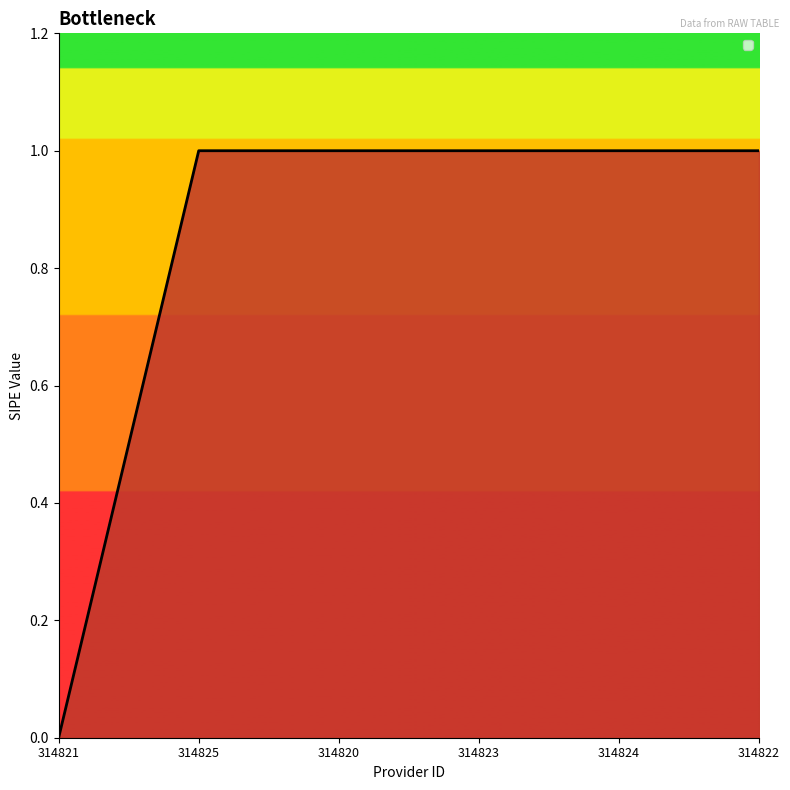

True or false: there are more than 2 points higher than both neighbors.

False